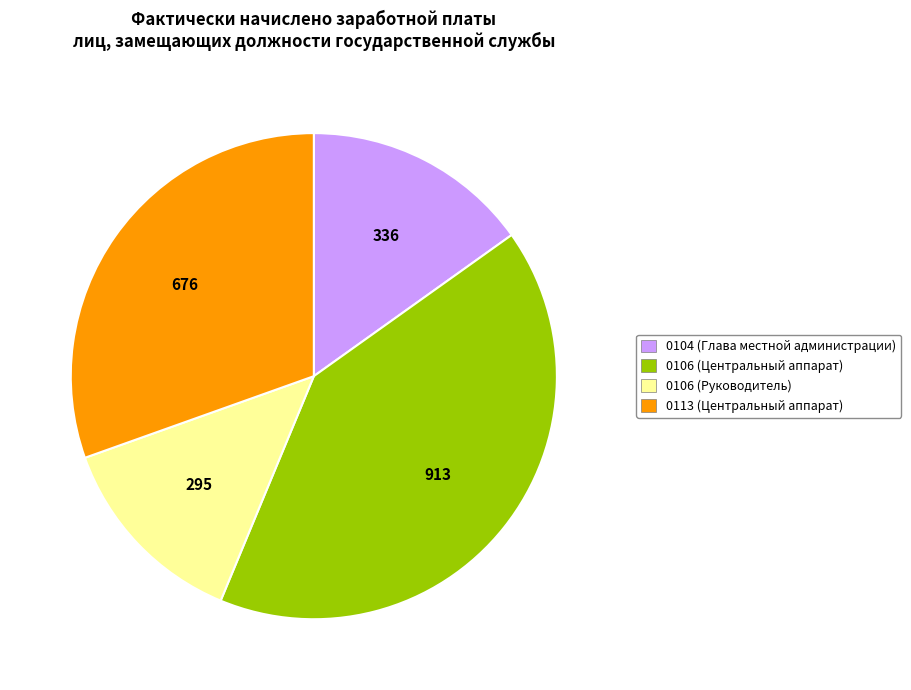

Is 0113 (Центральный аппарат) the majority of the pie?

No